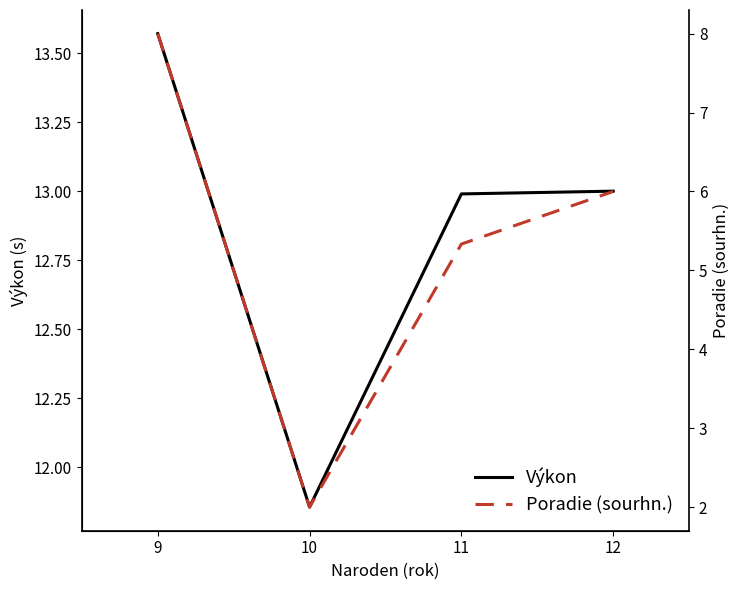

In Poradie (sourhn.), how many points are lower than both neighbors (excluding endpoints)?

1